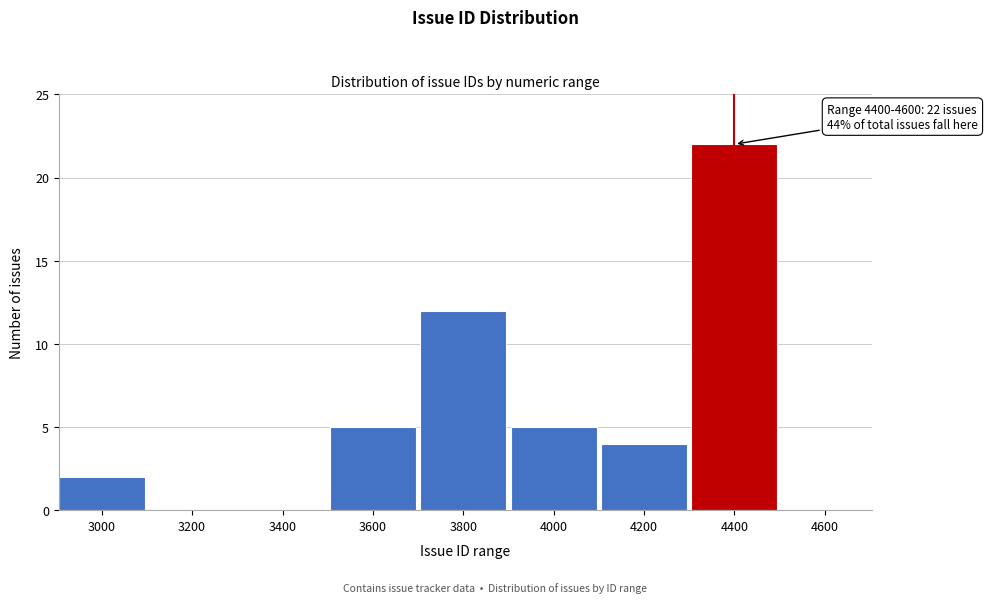

Reading left to right, extract all data points from this chart.

3000=2	3200=0	3400=0	3600=5	3800=12	4000=5	4200=4	4400=22	4600=0